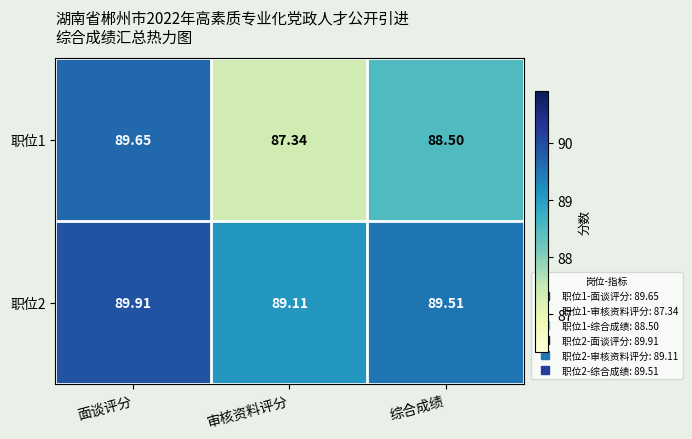

Which label corresponds to the largest value in the chart?

面谈评分